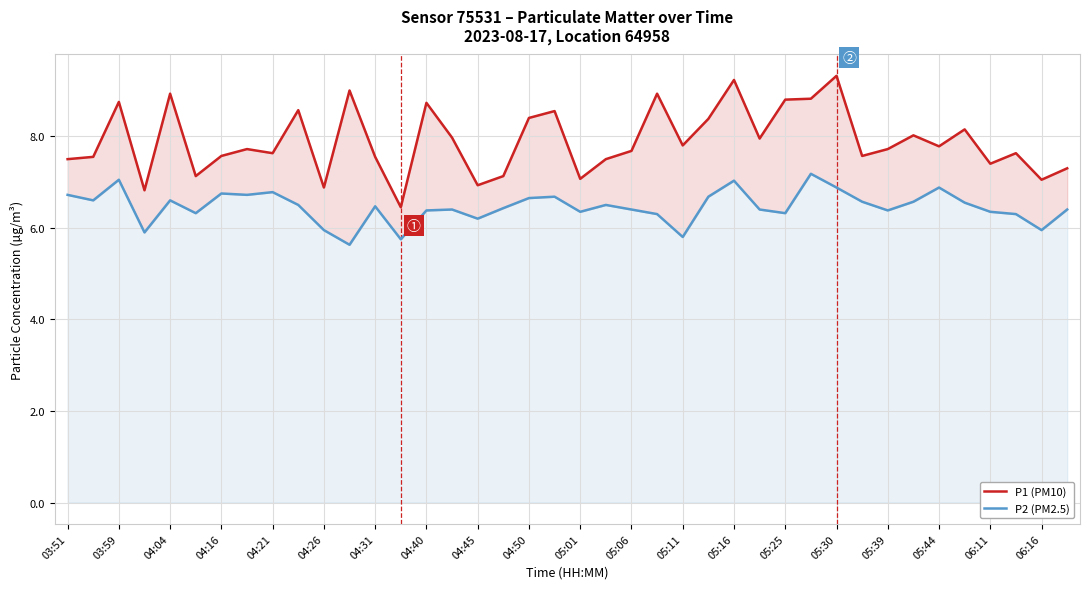

The P2 (PM2.5) series shows 2.9 at 06:16. True or false?

False